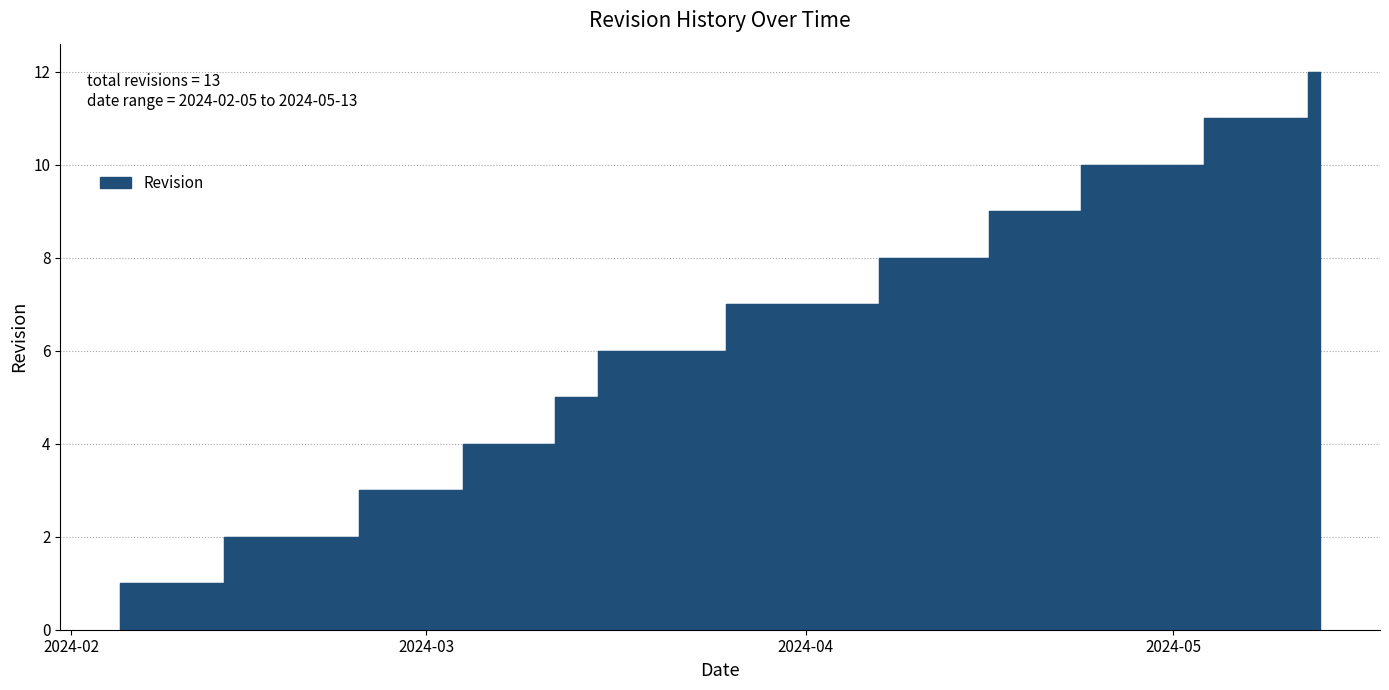

How many data points are above 6?

6